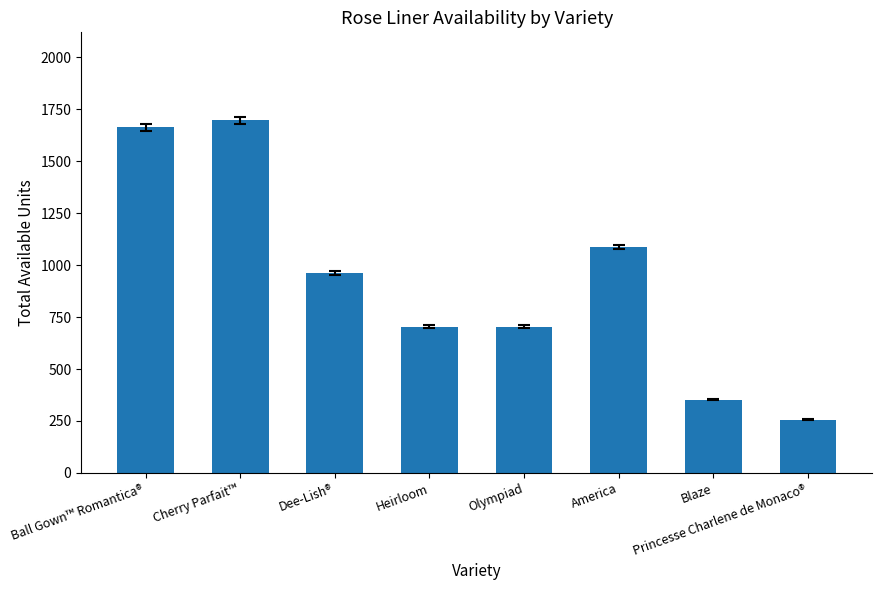

The value at America is 1088. True or false?

True